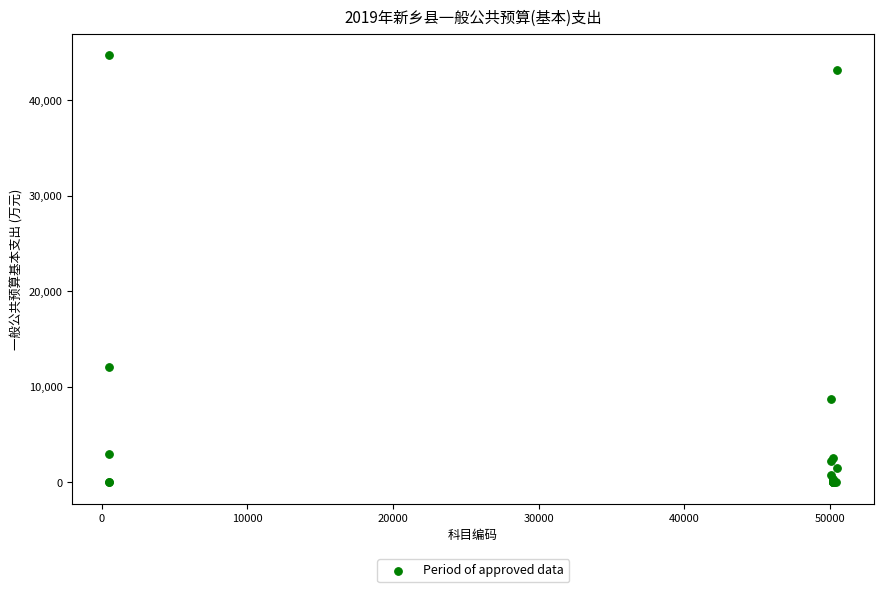

What Y value in the scatter plot is closest to 22370?

12062